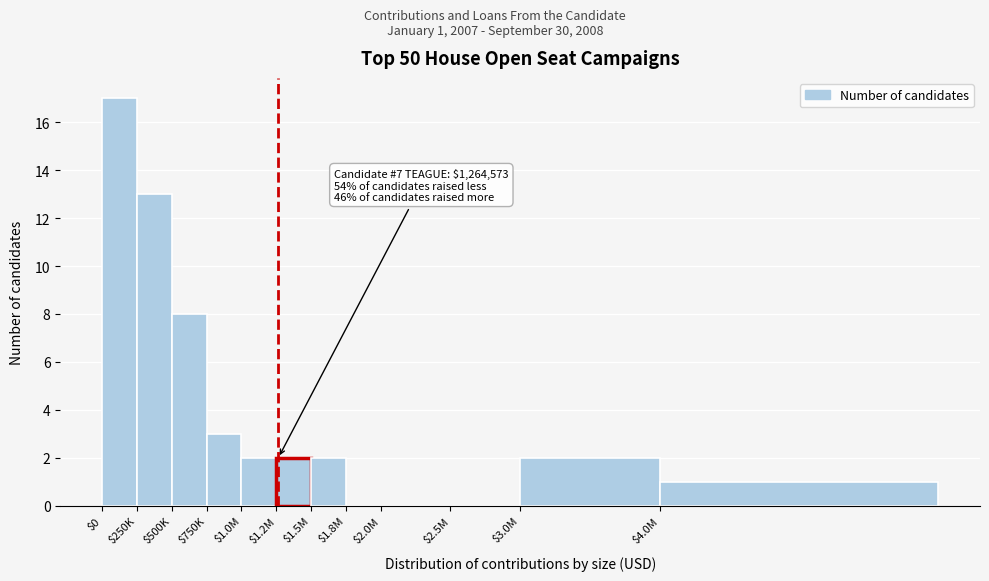

What is the sum of all values?

50